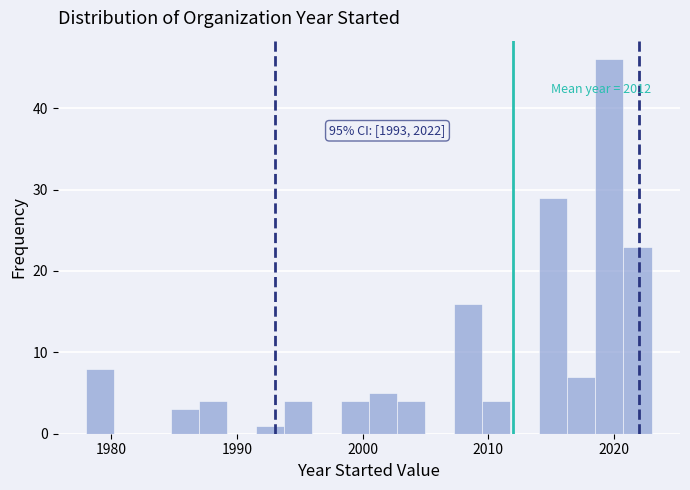

Read against the x-axis, roughly where is the centre of the tallest bar?

2020